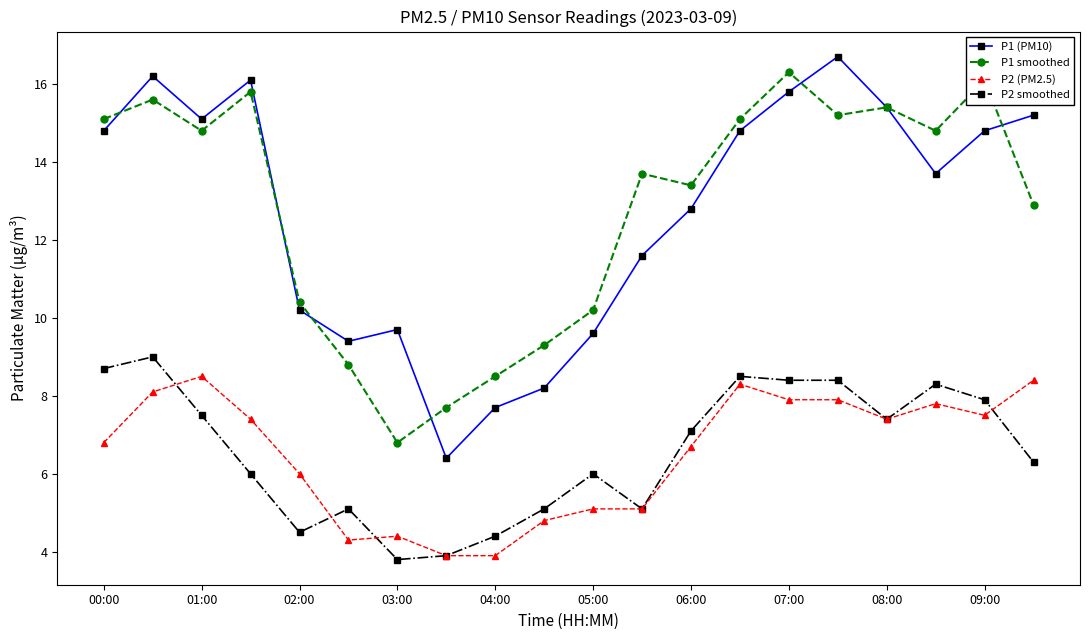

True or false: P1 smoothed and P1 (PM10) intersect in this chart.

True